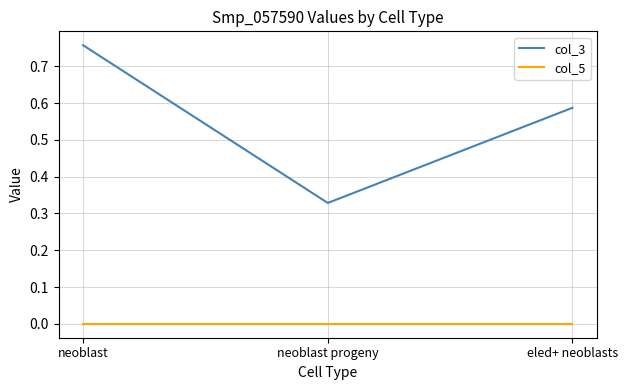

Which series has the widest spread of values?

col_3